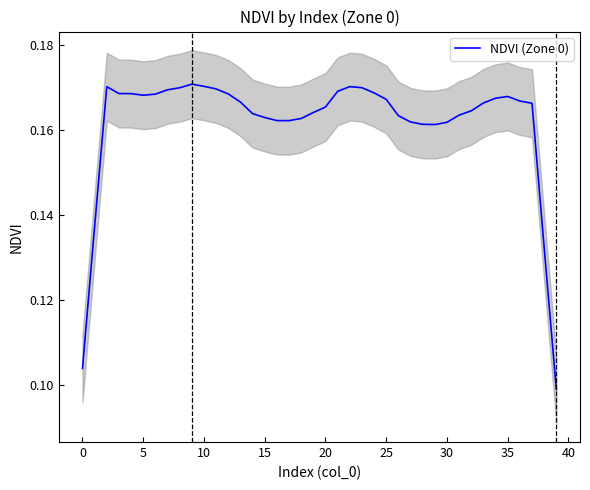

Where is the data nearest to the value 0?

39